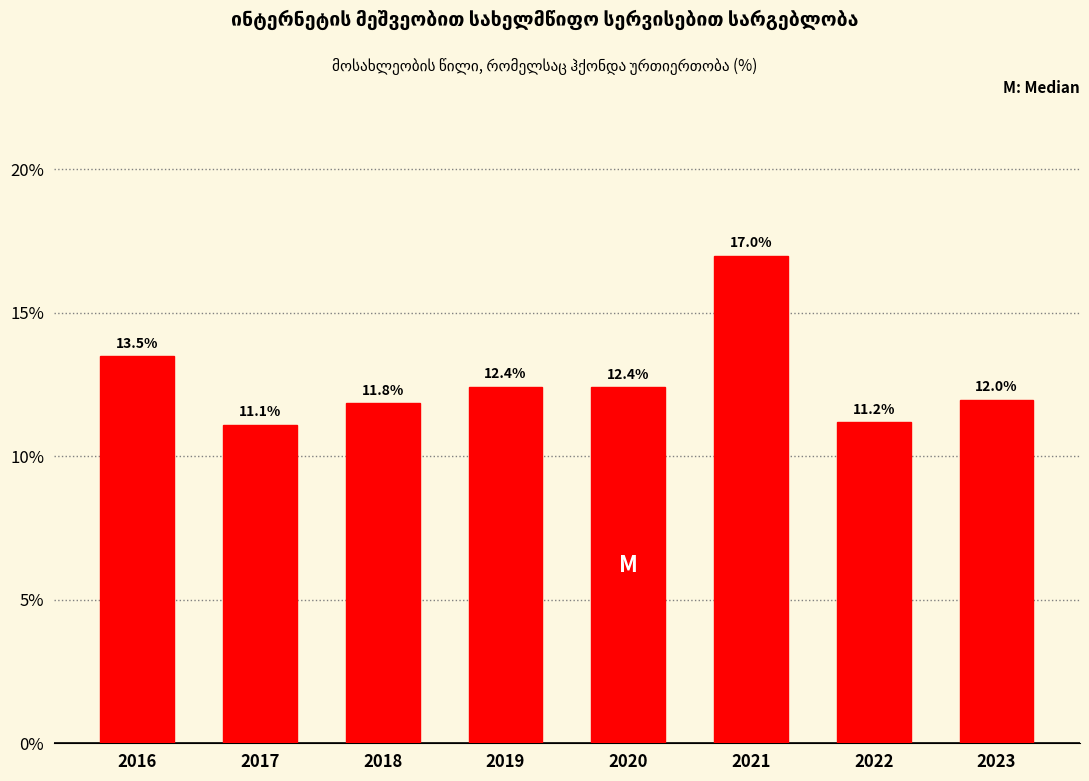

Reading left to right, extract all data points from this chart.

2016=13.5	2017=11.1	2018=11.8	2019=12.4	2020=12.4	2021=17.0	2022=11.2	2023=12.0